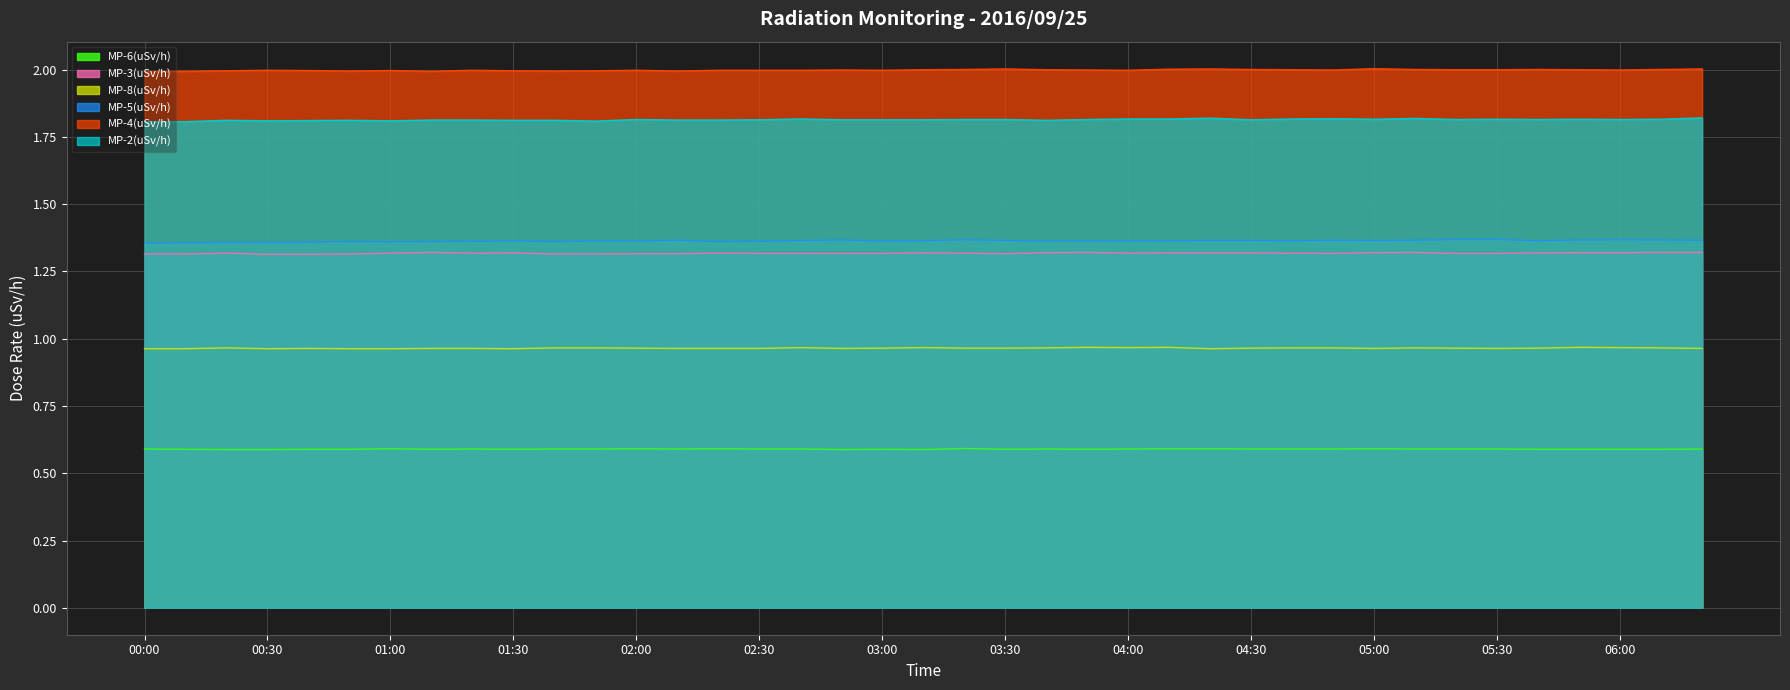

At which category is the sum across all series the highest?

06:20